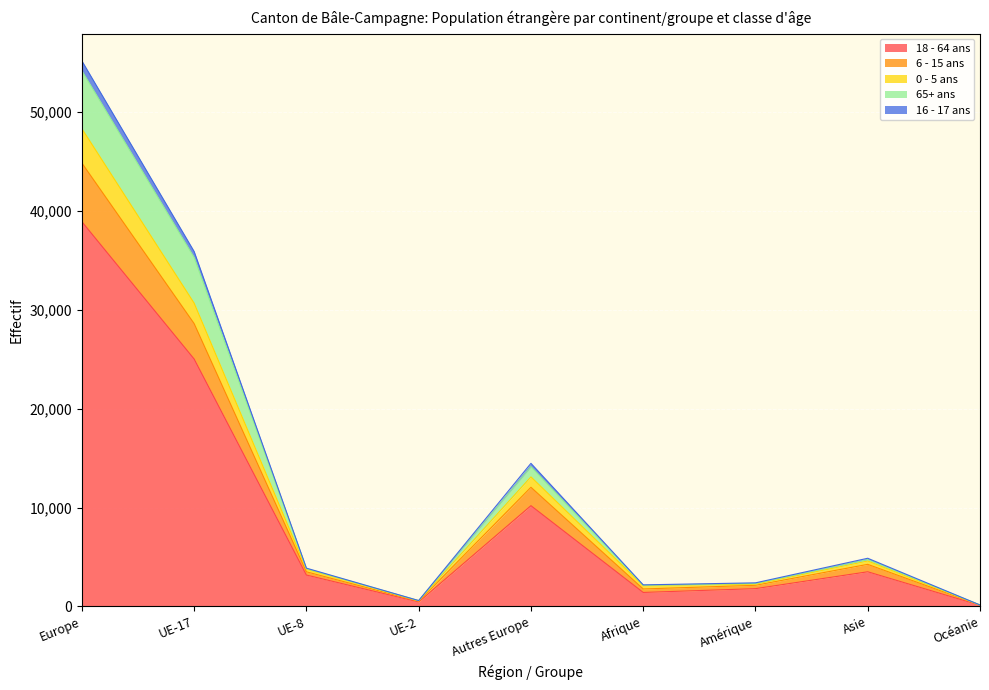

The 18 - 64 ans series shows 1794 at Amérique. True or false?

True